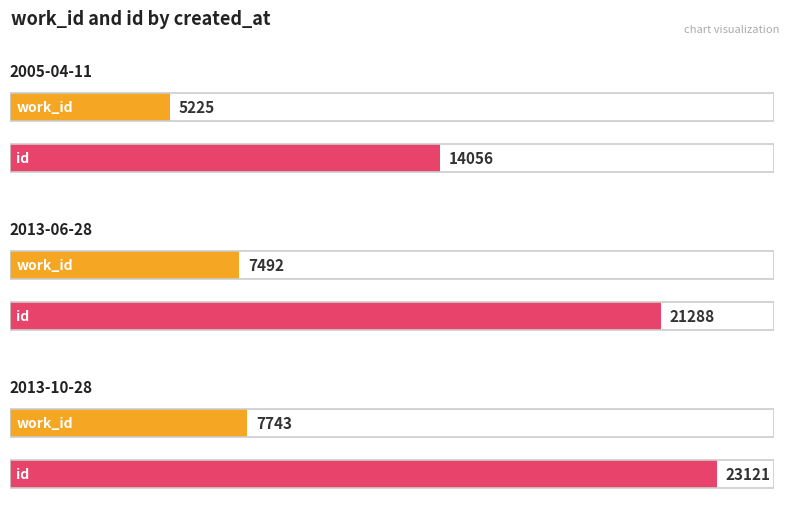

What are all the series names shown in the legend?

work_id, id